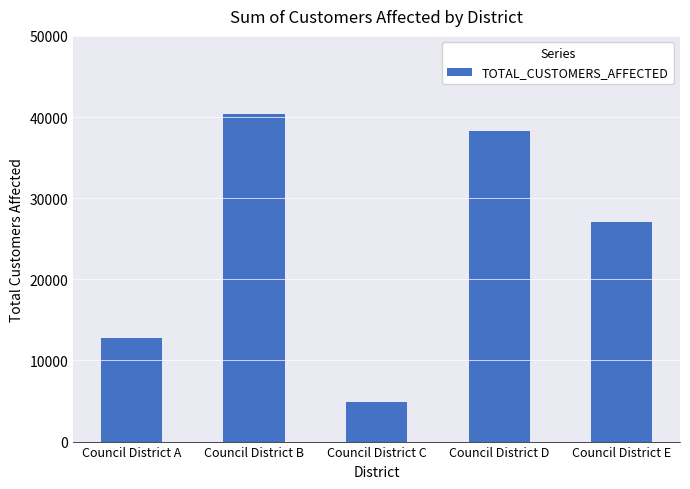

Are the bars horizontal?

No